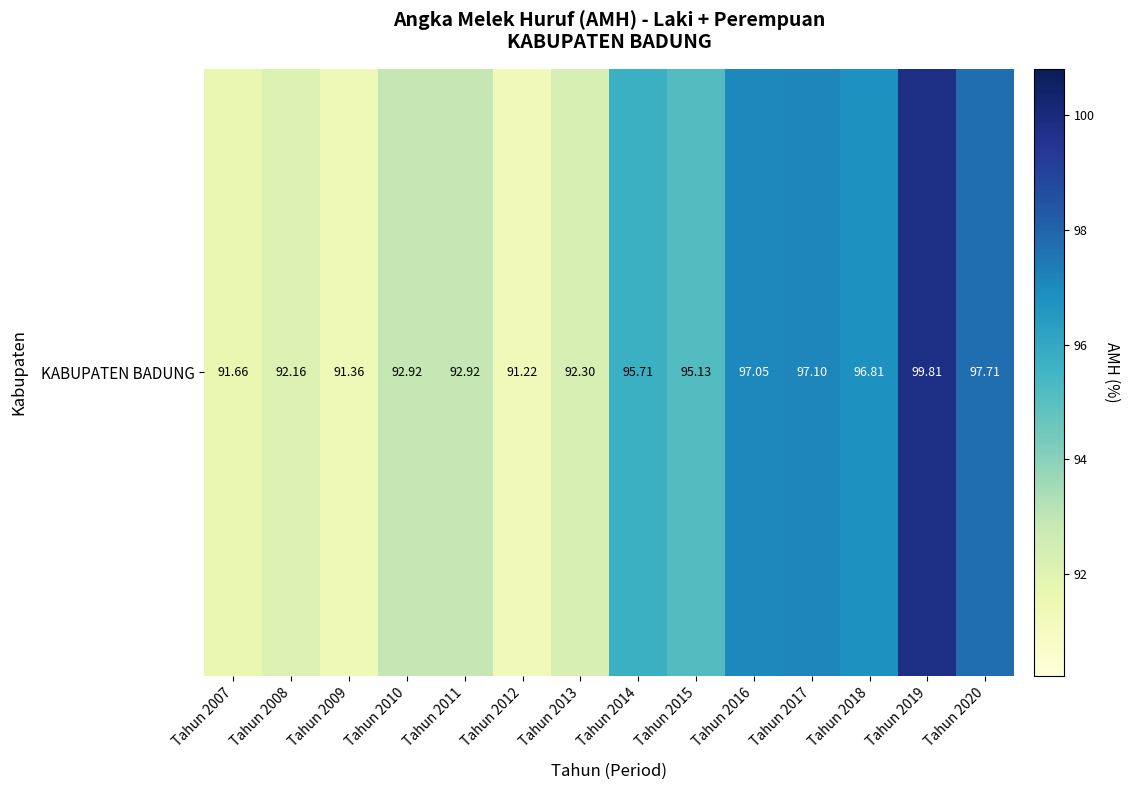

What is the approximate value at Tahun 2011?

92.9